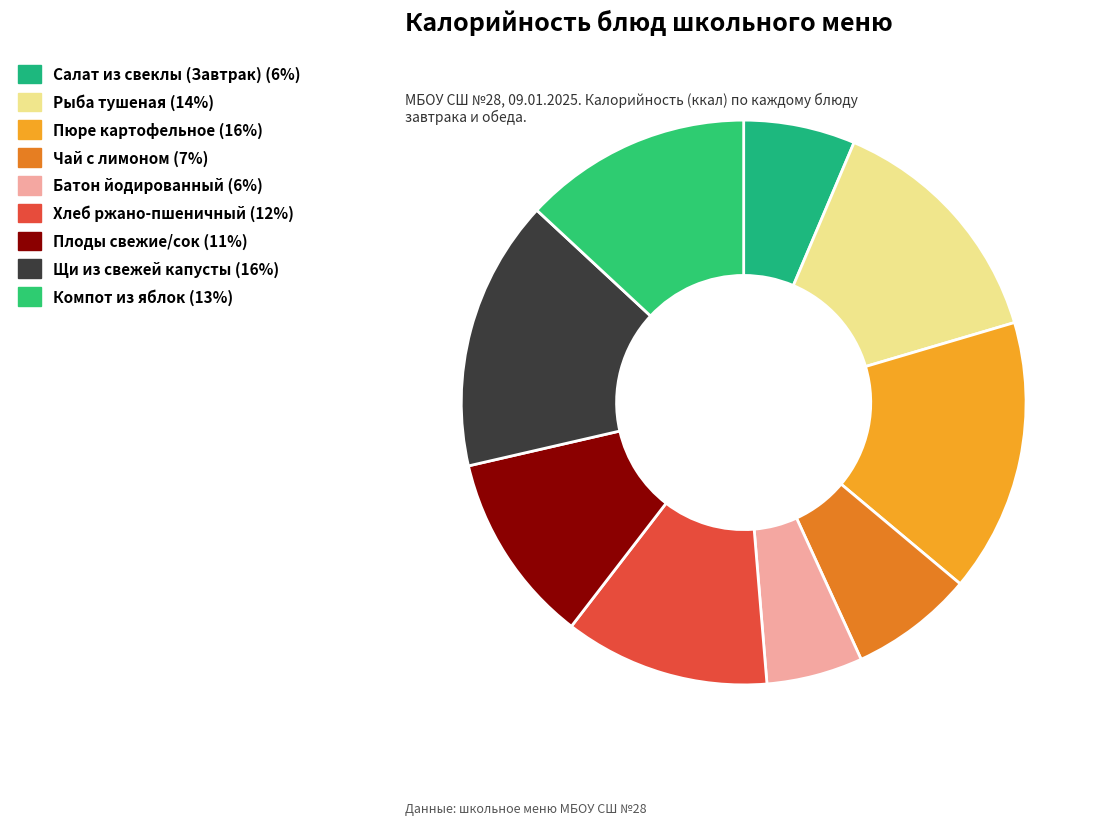

Count the number of slices in the pie.

9